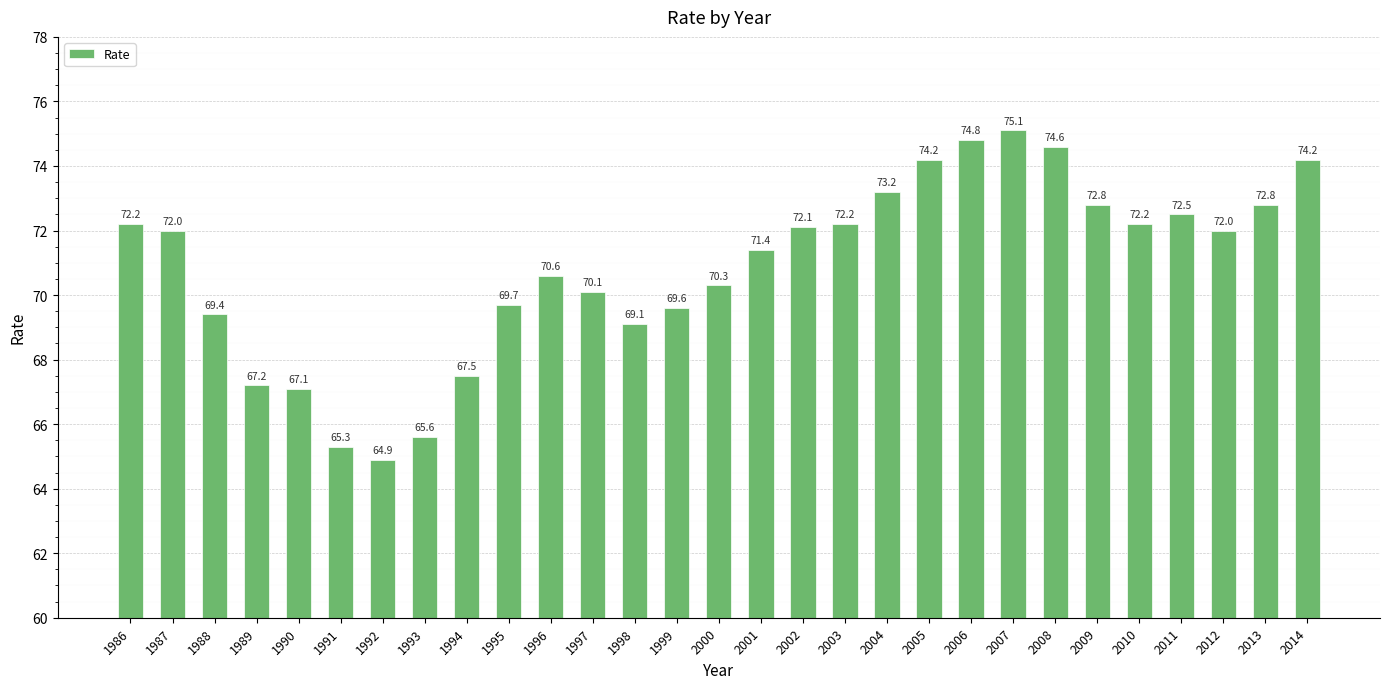

What is the value of the 19th bar from the left?

73.2